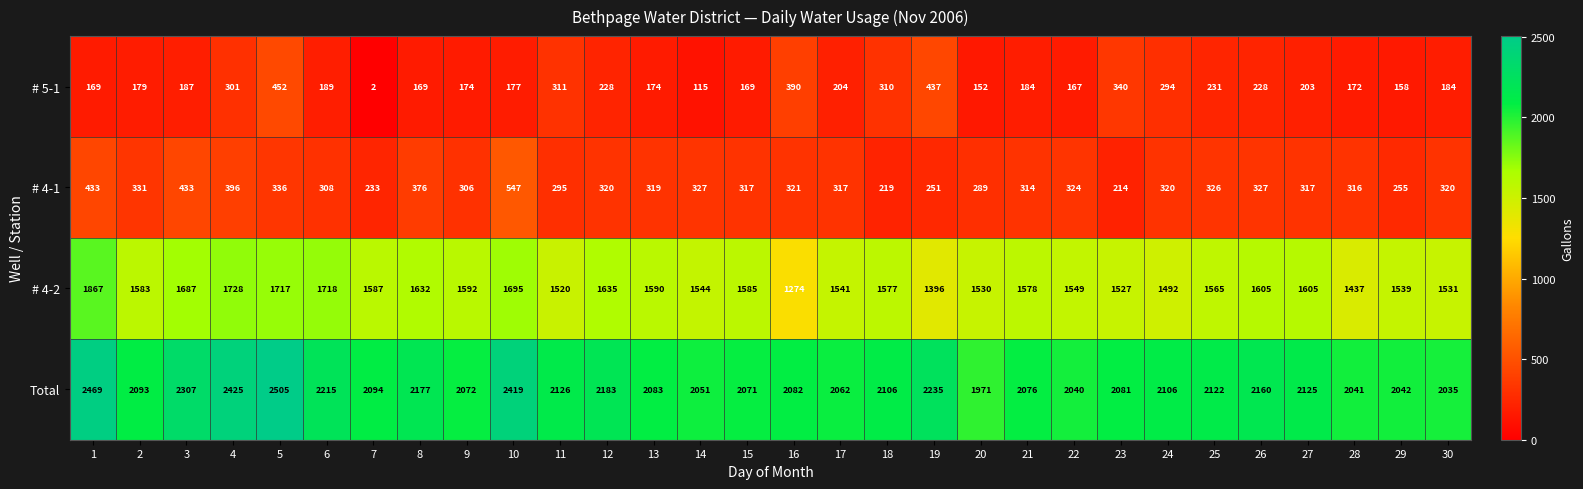

What is the approximate value of Total at 12?

2183